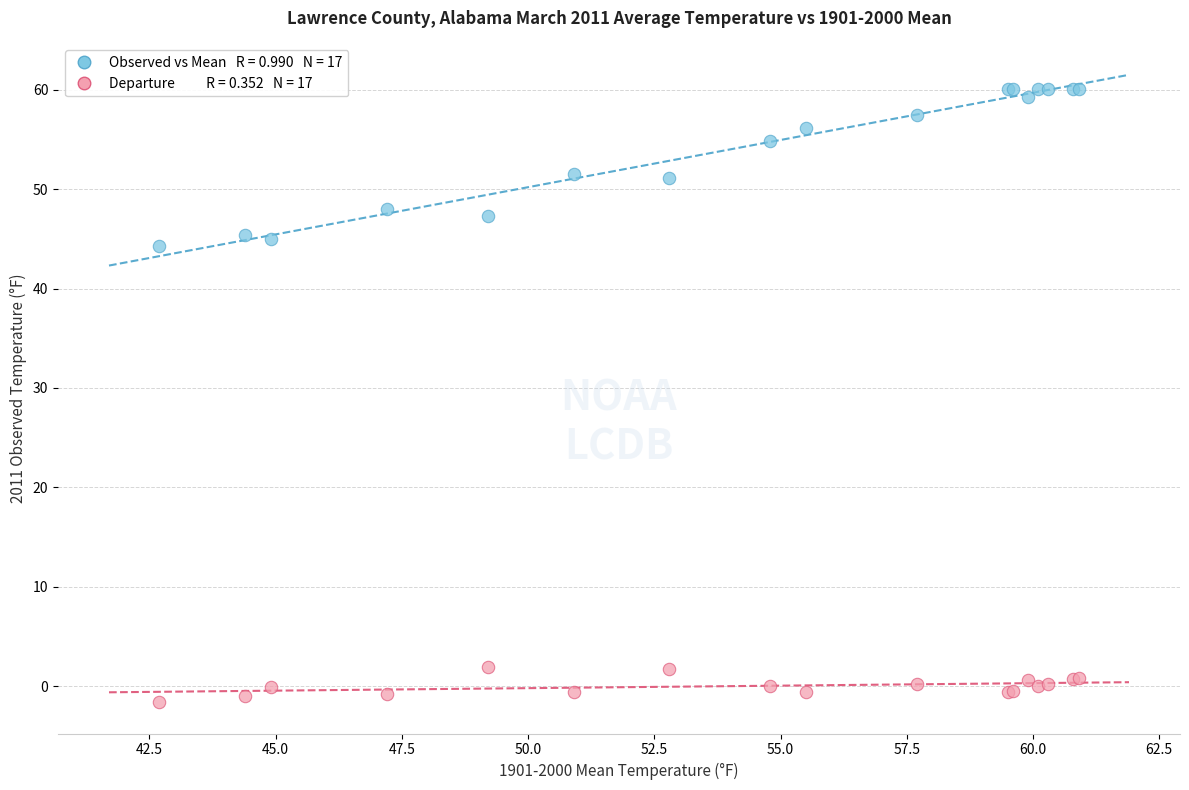

Across all series, what Y value is closest to 29?

44.3